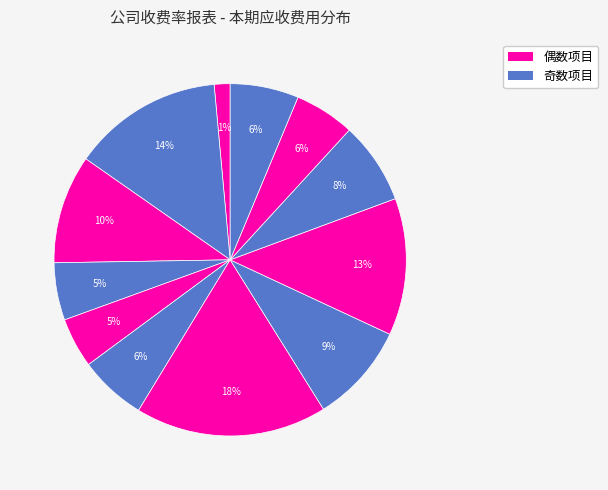

Count the number of slices in the pie.

12